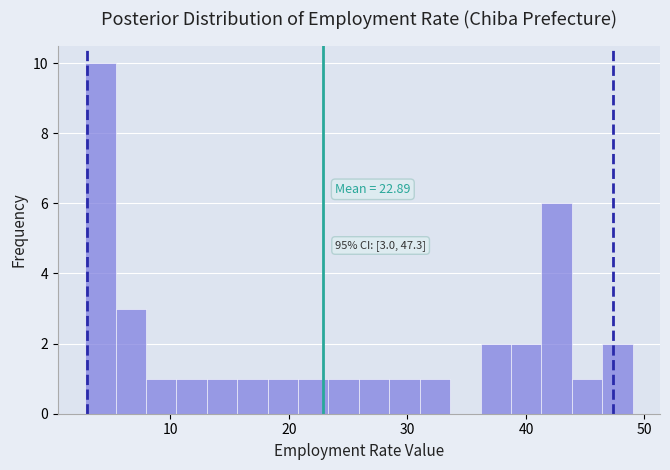

Around what value on the x-axis is the tallest bar? Give the approximate position of its centre, as read against the axis.

4